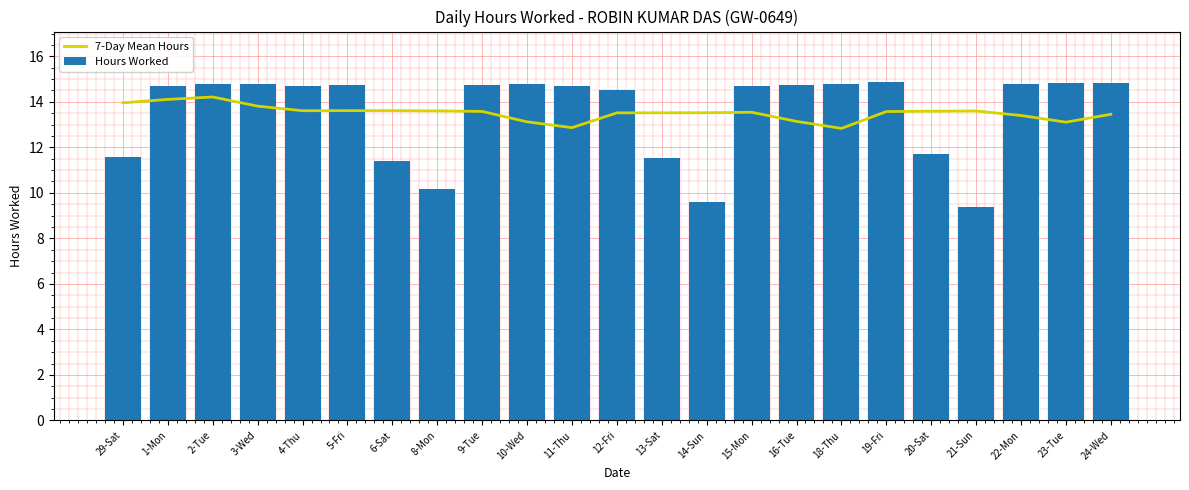

At how many categories does at least one series exceed 12?

23